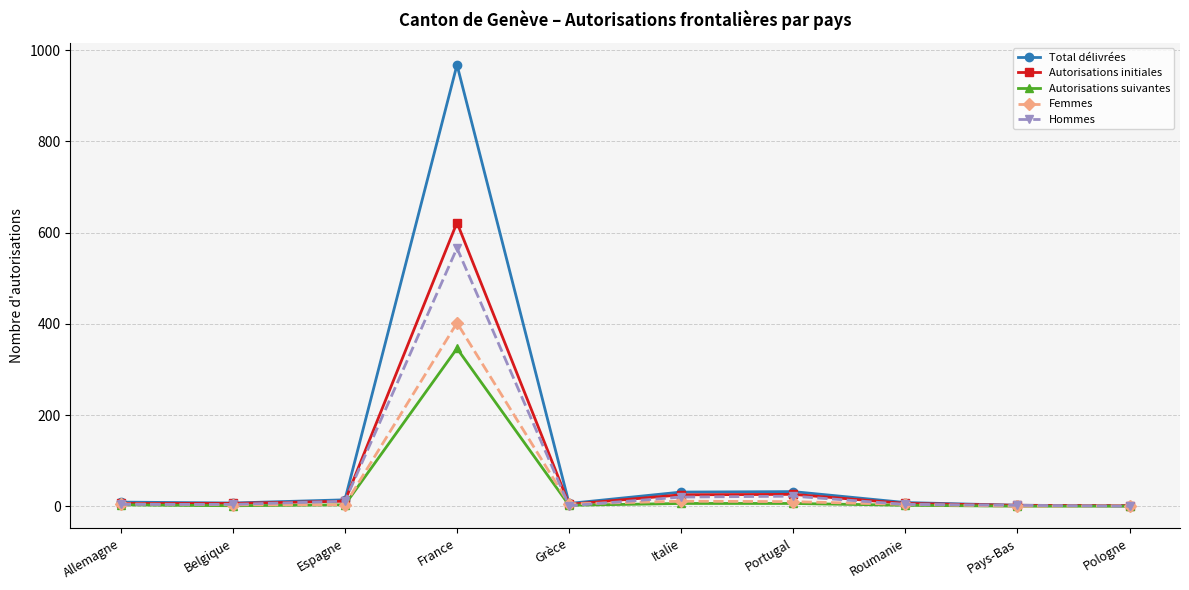

True or false: Total délivrées has a value of 7 at Belgique.

True